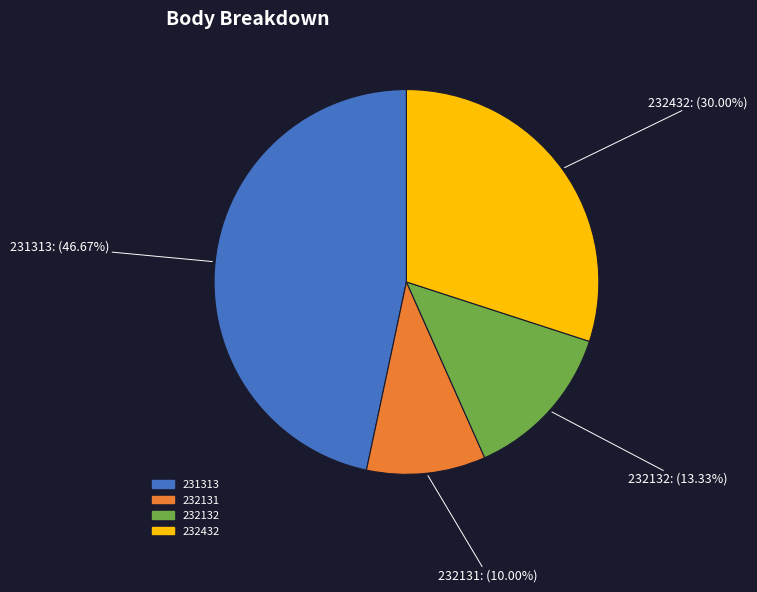

To the nearest percent, what is the difference between the largest and smallest slice percentages?

37%